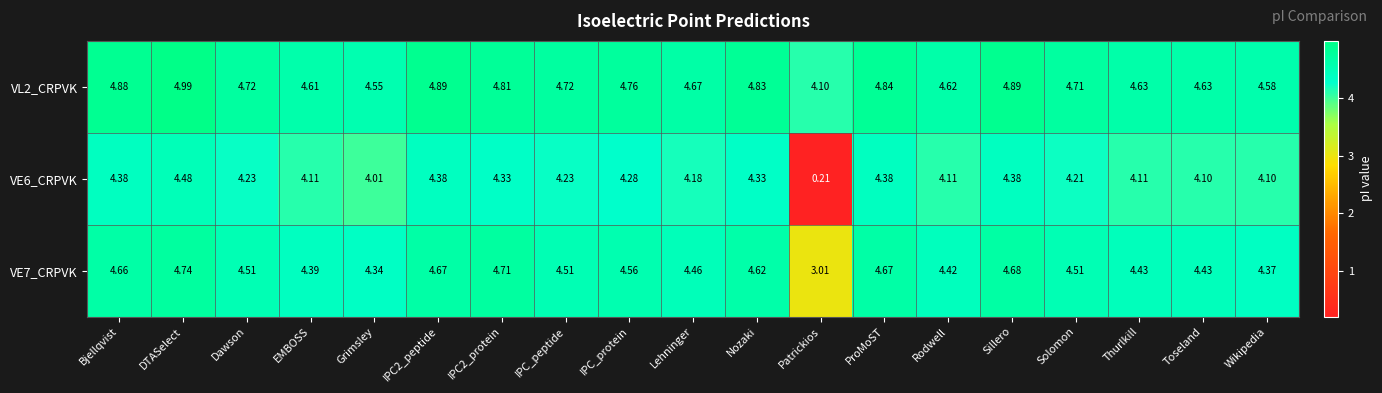

Which label corresponds to the smallest value in the chart?

Patrickios